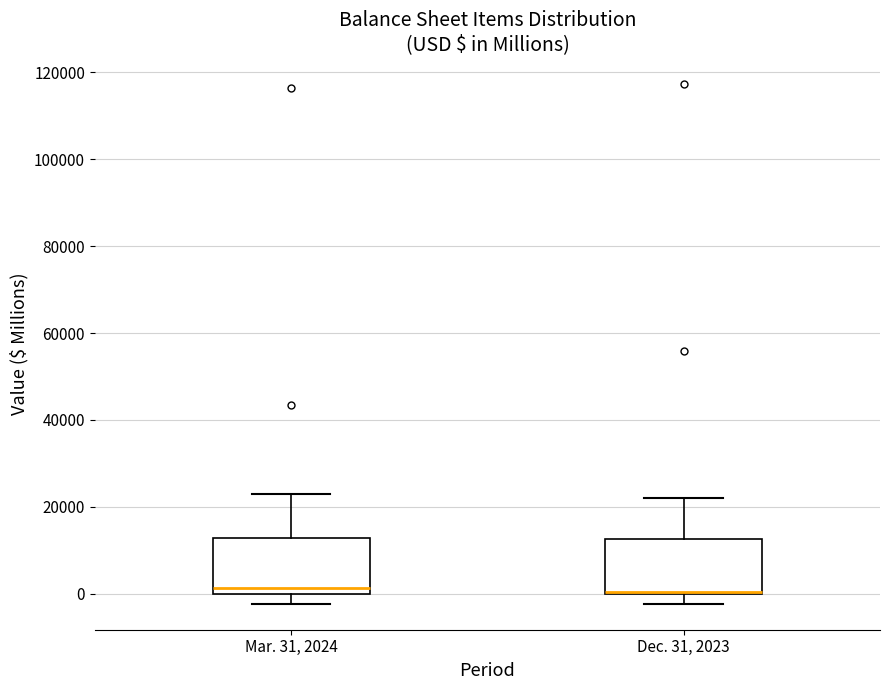

Reading left to right, read every box against the y-axis: the position of its median line, the range the box covers, and the ends of its whiskers. The values are not printed on the chart, so give them approximately, as read against the axis.

Mar. 31, 2024: median 2000, box 0 to 12000, whiskers -2000 to 22000
Dec. 31, 2023: median 0 (drawn on the box's lower edge), box 0 to 12000, whiskers -2000 to 22000